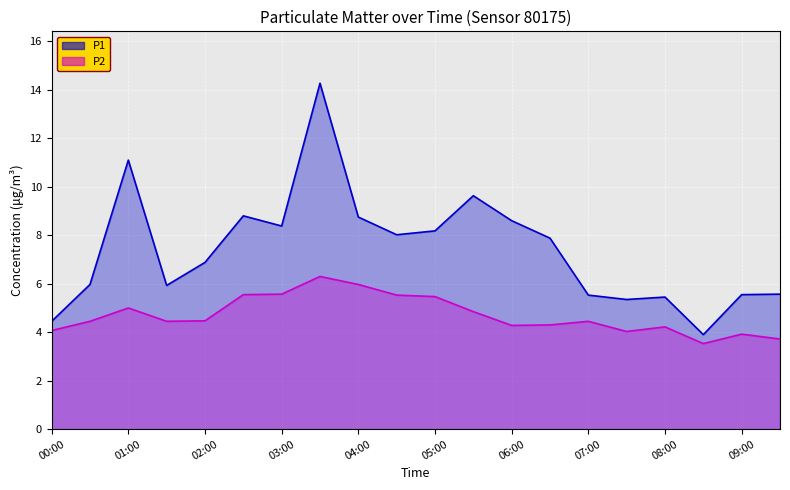

Which label corresponds to the largest value in the chart?

03:30